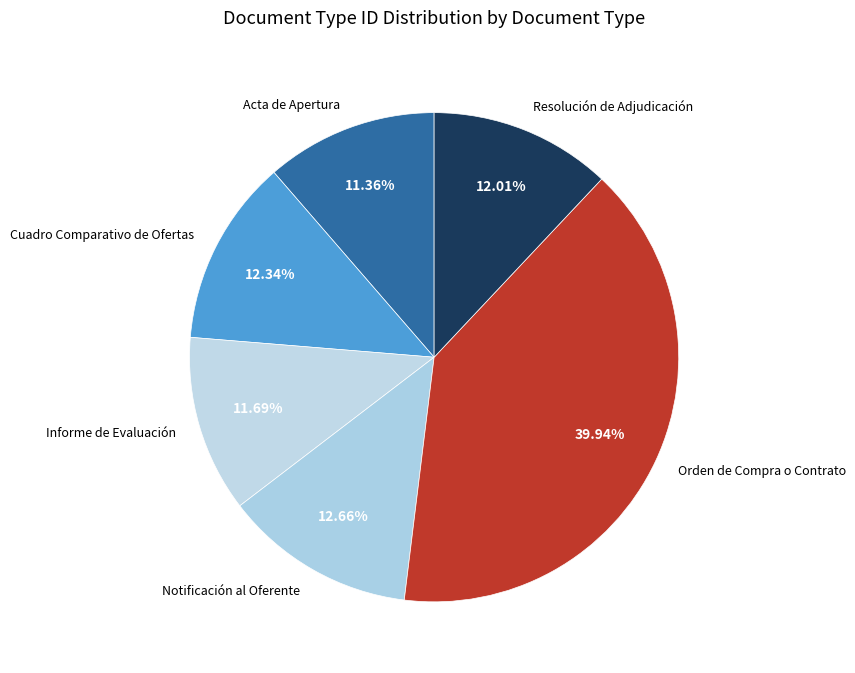

Combined, what portion of the pie is Orden de Compra o Contrato and Acta de Apertura?

51.3%